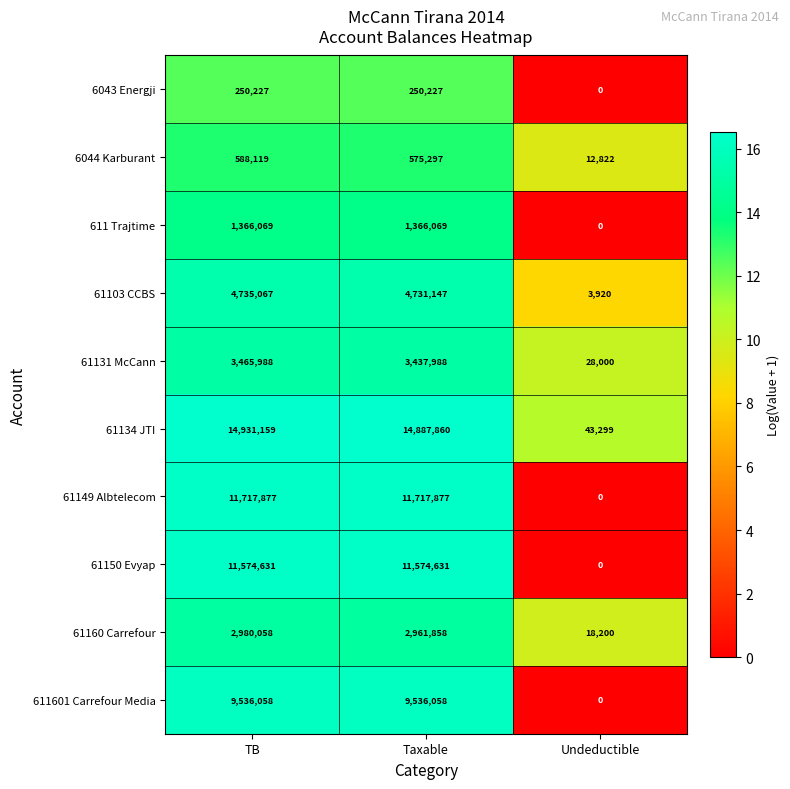

What is the sum of all 6044 Karburant values?

1176238